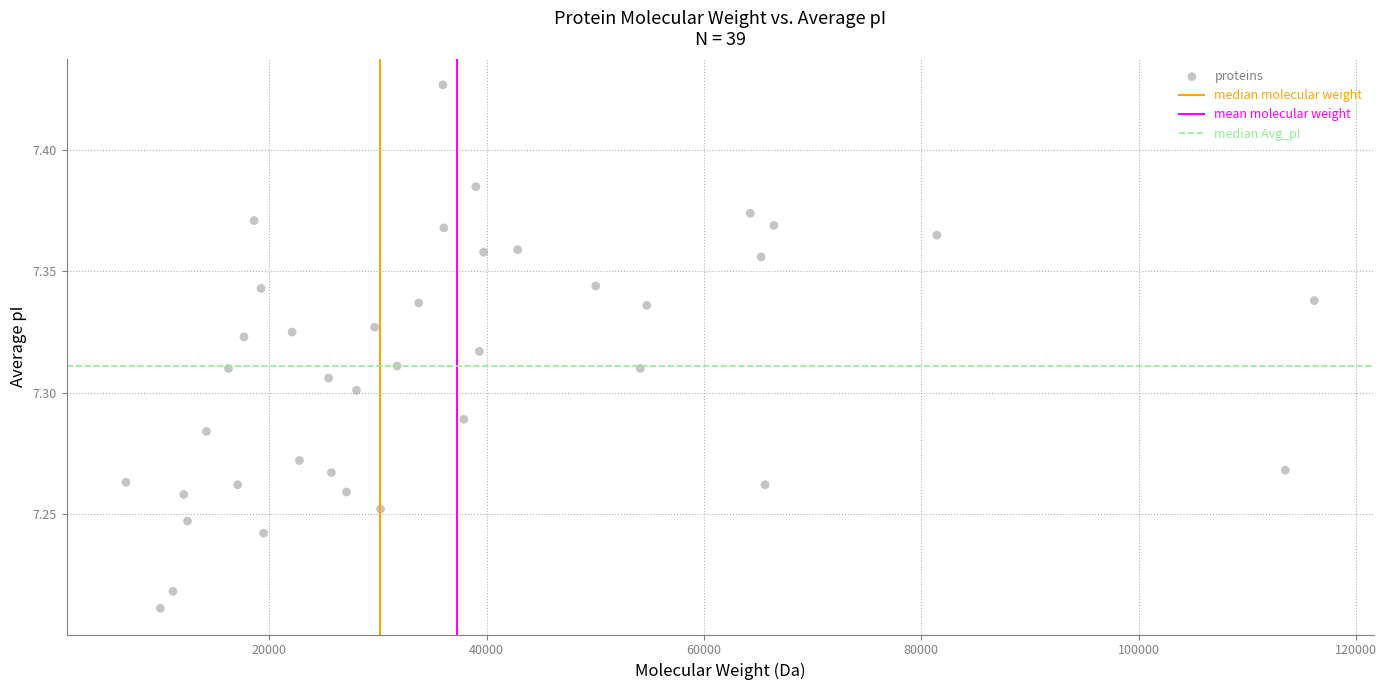

What is the range of X values (max minus min)?

109340.1